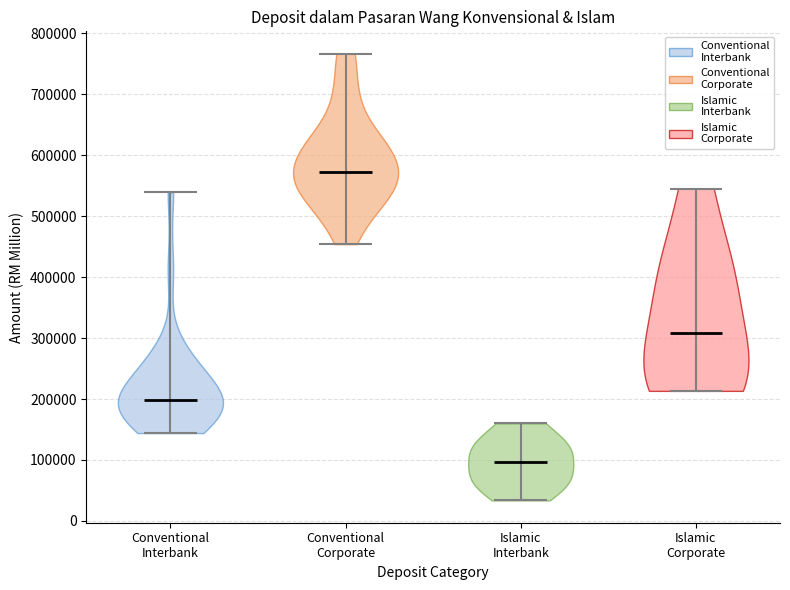

Reading left to right, read every violin against the y-axis: where its median line is, and the lowest and highest points it reaches. The values are not printed on the chart, so give them approximately, as read against the axis.

Conventional Interbank: median line 200000, lowest point 140000, highest point 540000
Conventional Corporate: median line 570000, lowest point 450000, highest point 770000
Islamic Interbank: median line 100000, lowest point 30000, highest point 160000
Islamic Corporate: median line 310000, lowest point 210000, highest point 550000